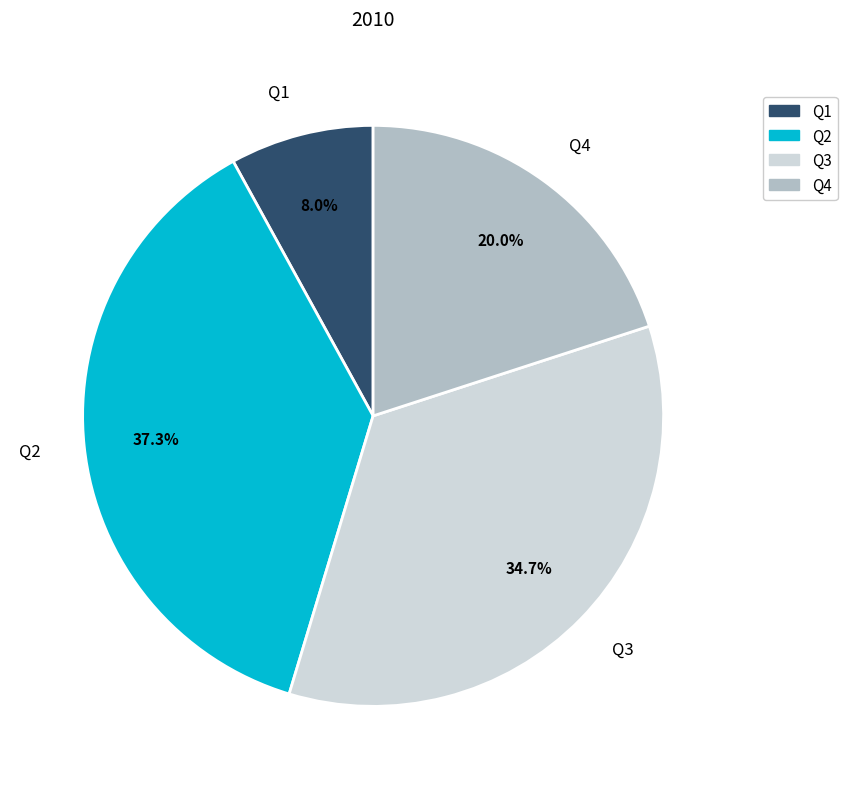

How many segments does this pie chart have?

4